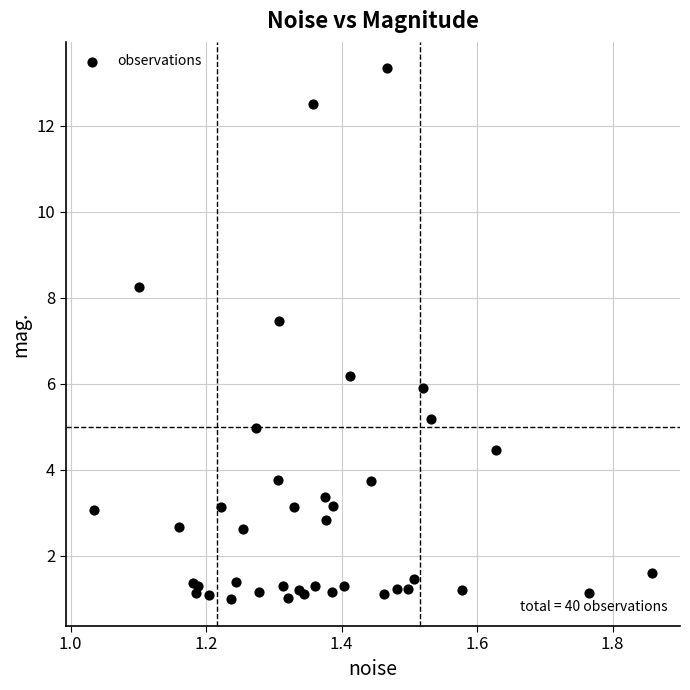

What Y value in the scatter plot is closest to 7?

7.5